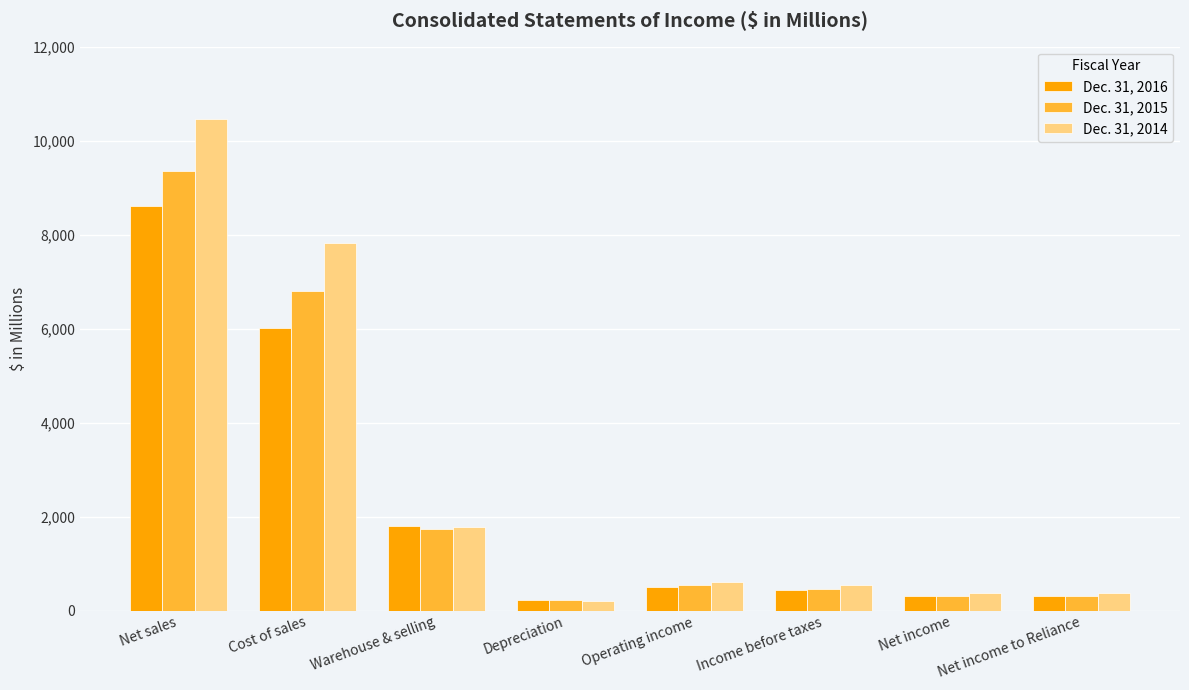

What is the minimum value for Dec. 31, 2015?

218.5